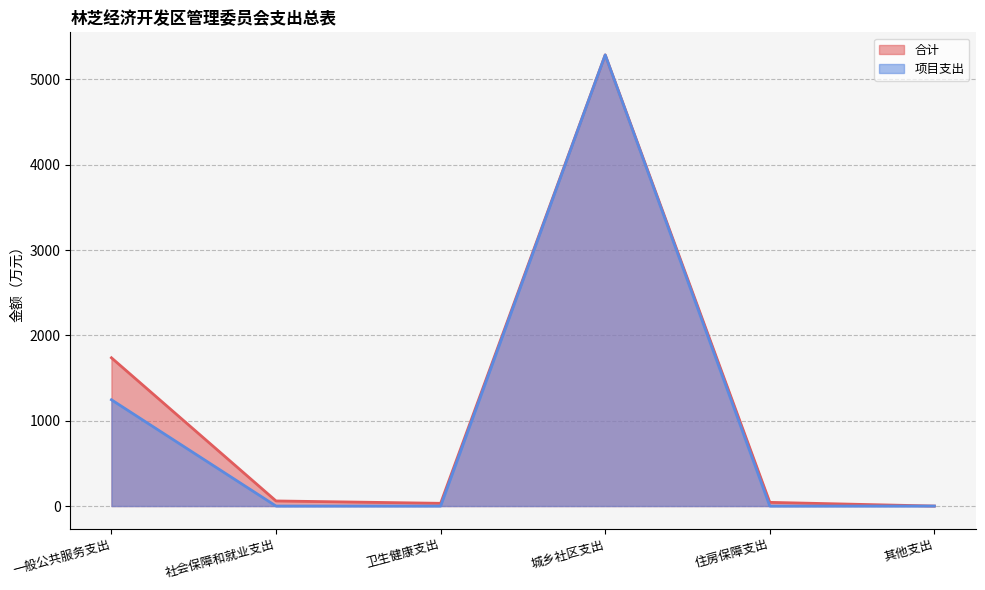

The value of 合计 at 卫生健康支出 is 54.6. True or false?

False